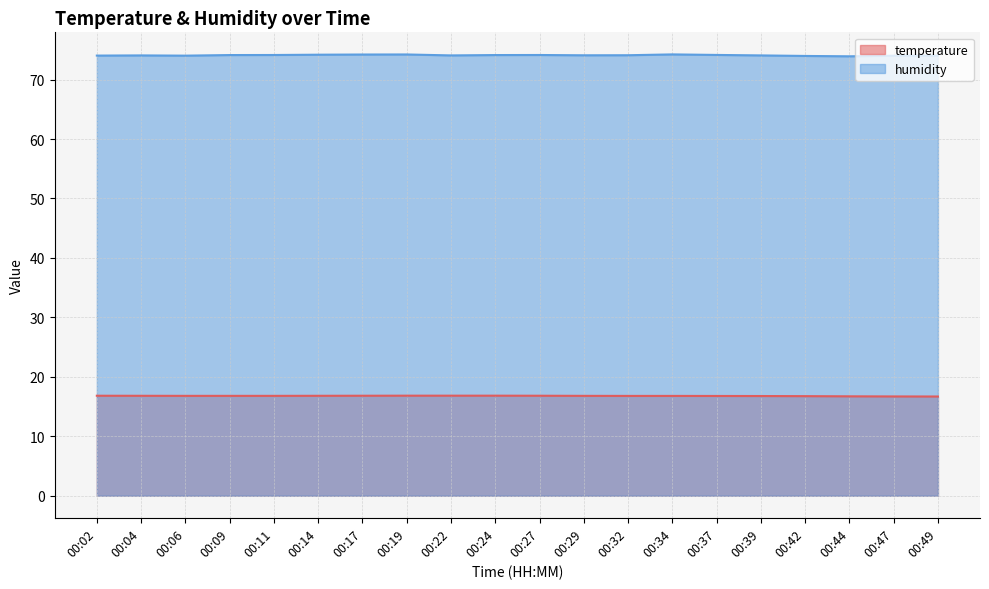

Count the number of categories in the chart.

20